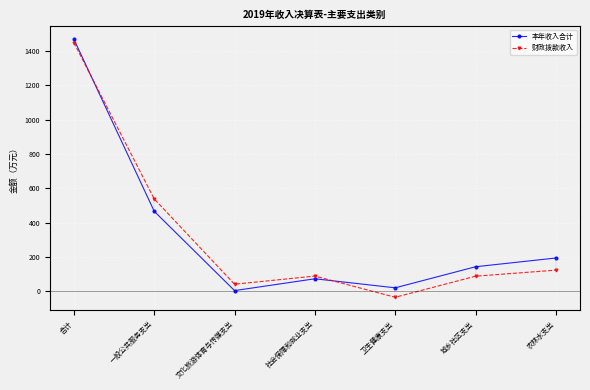

What are all the series names shown in the legend?

本年收入合计, 财政拨款收入